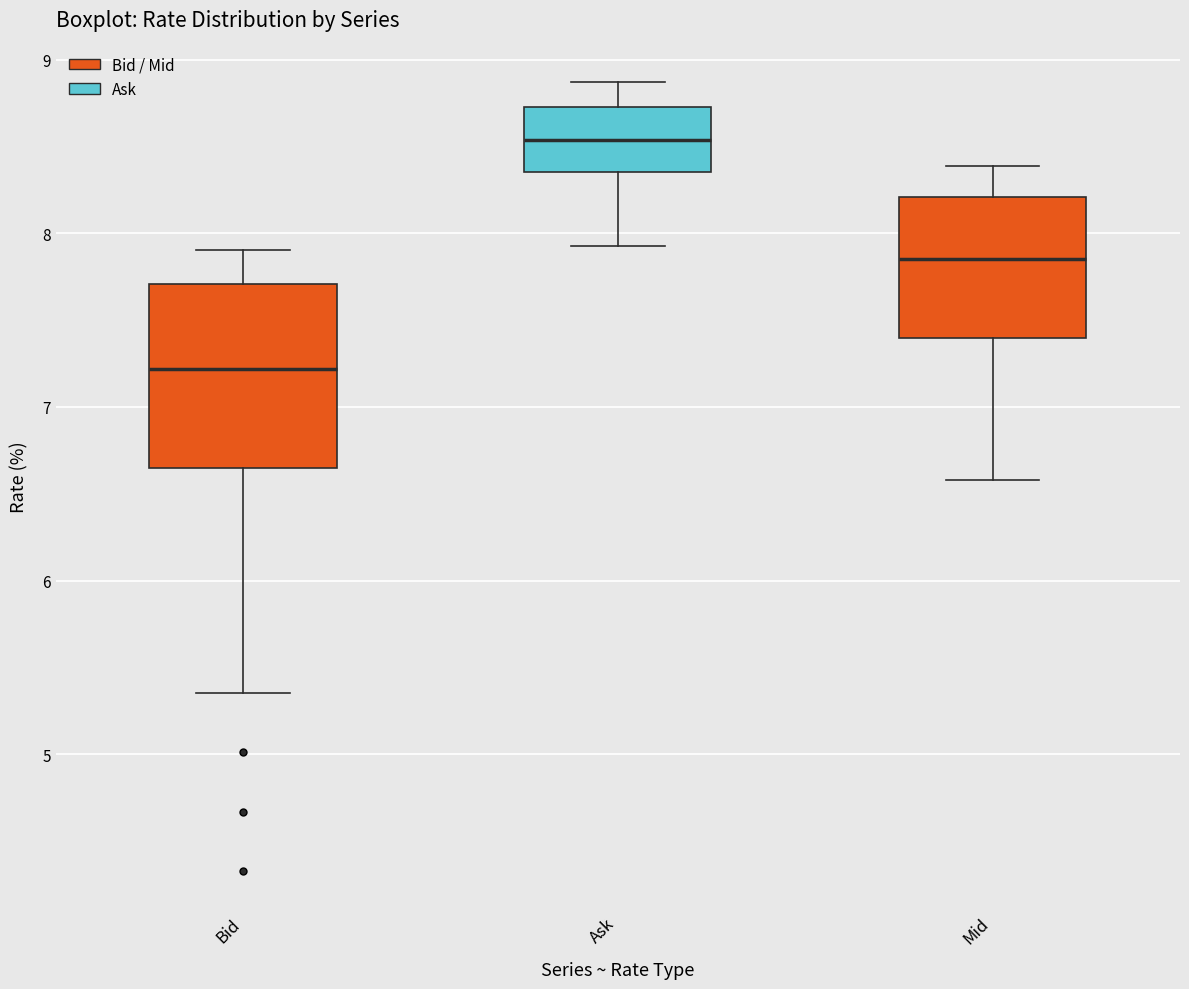

Reading left to right, read every box against the y-axis: the position of its median line, the range the box covers, and the ends of its whiskers. The values are not printed on the chart, so give them approximately, as read against the axis.

Bid: median 7.2, box 6.6 to 7.7, whiskers 5.4 to 7.9
Ask: median 8.5, box 8.4 to 8.7, whiskers 7.9 to 8.9
Mid: median 7.9, box 7.4 to 8.2, whiskers 6.6 to 8.4